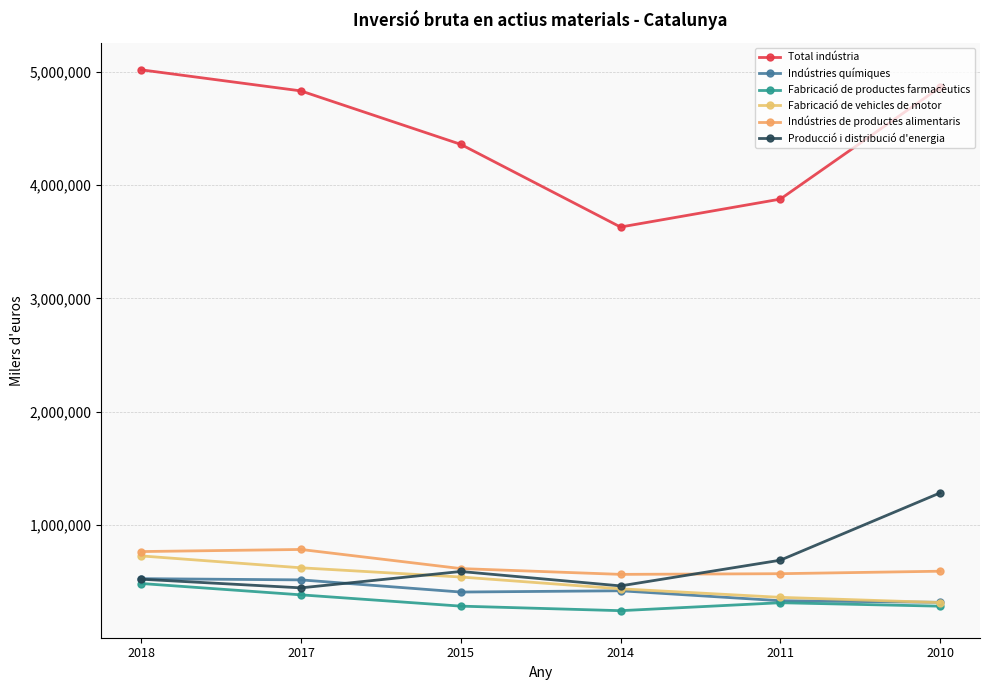

What is the sum of the Total indústria values at 2017 and 2011?

8711423